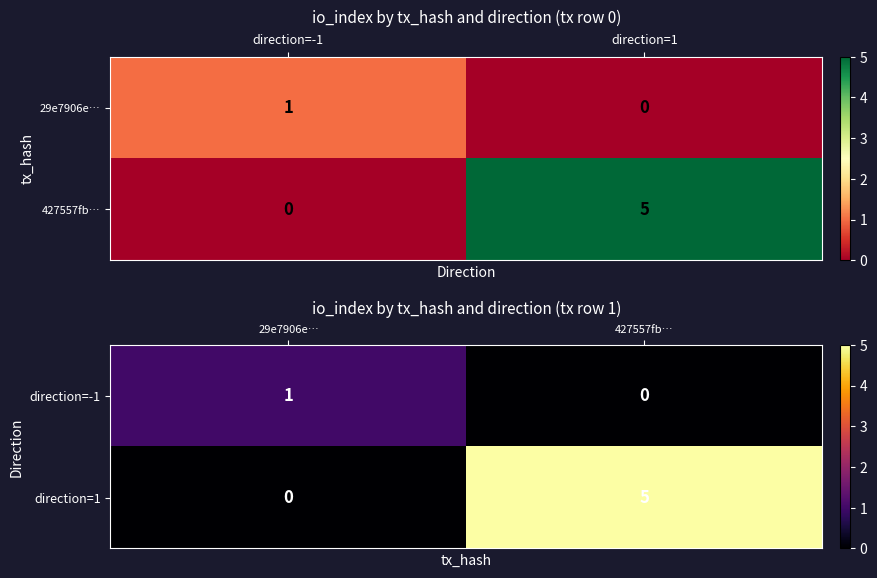

Is it true that direction=-1 equals 1 at 427557fb…?

False